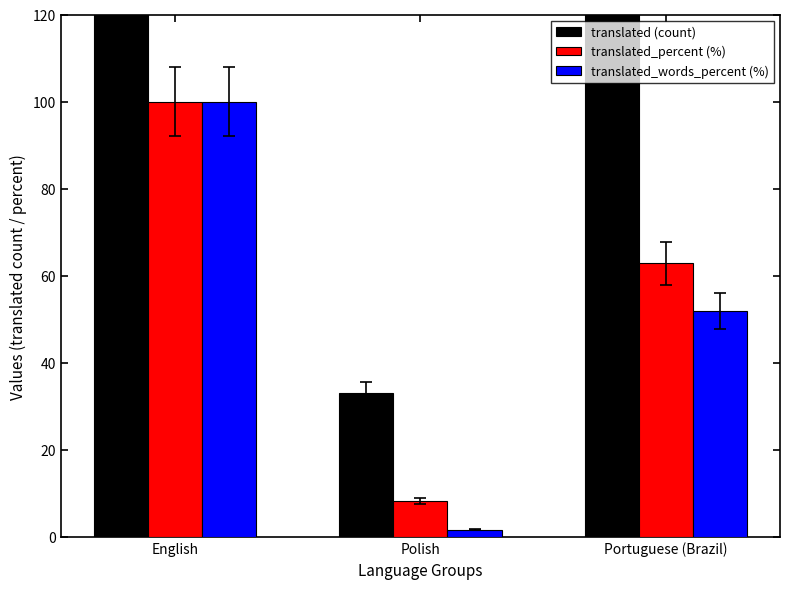

Which has a higher value, Polish or English?

English